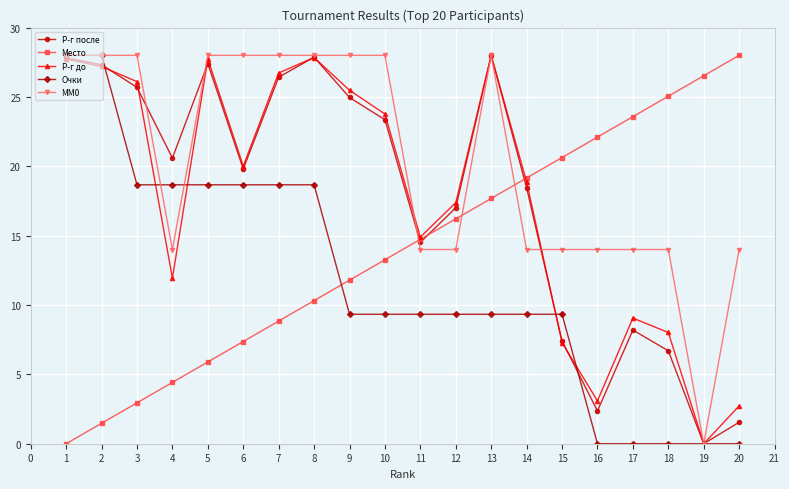

Between 16 and 20, which series saw the biggest shift?

Место